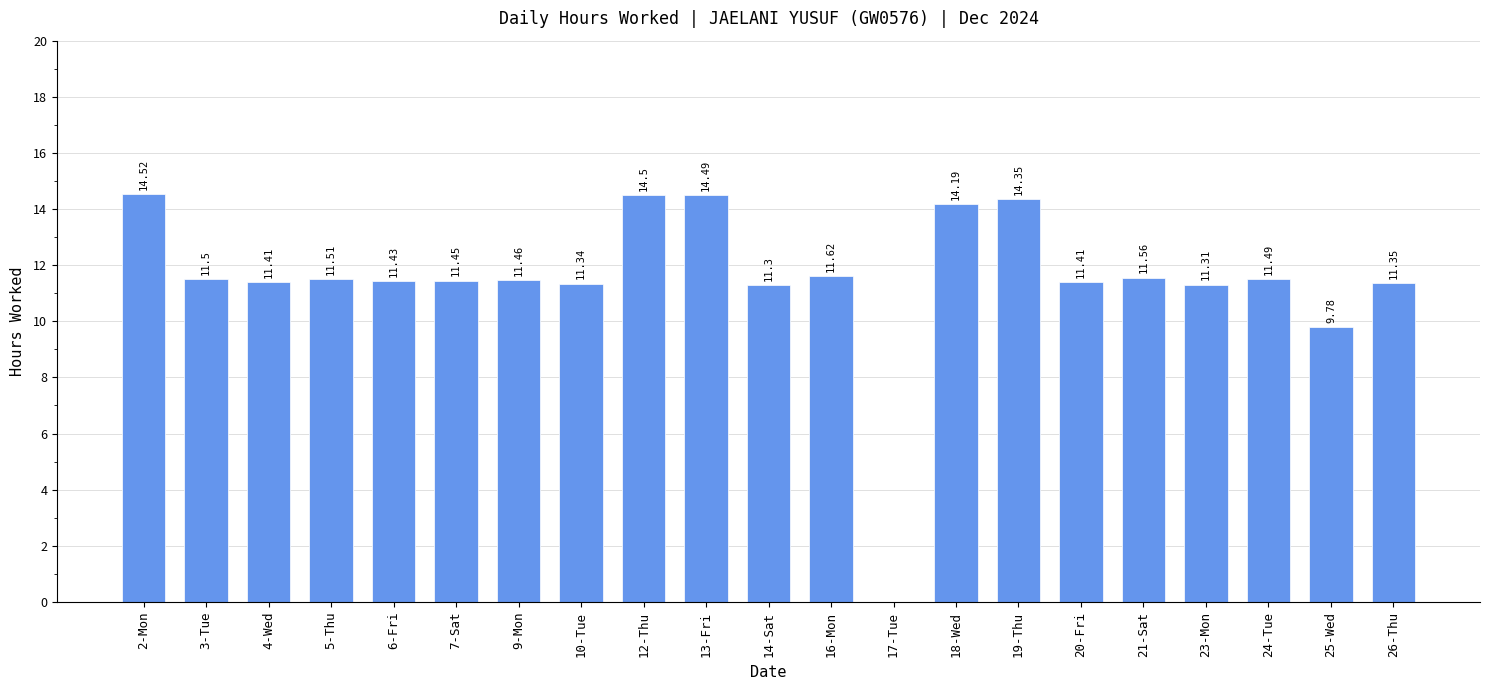

What is the ratio of the value at 5-Thu to the value at 18-Wed?

0.8